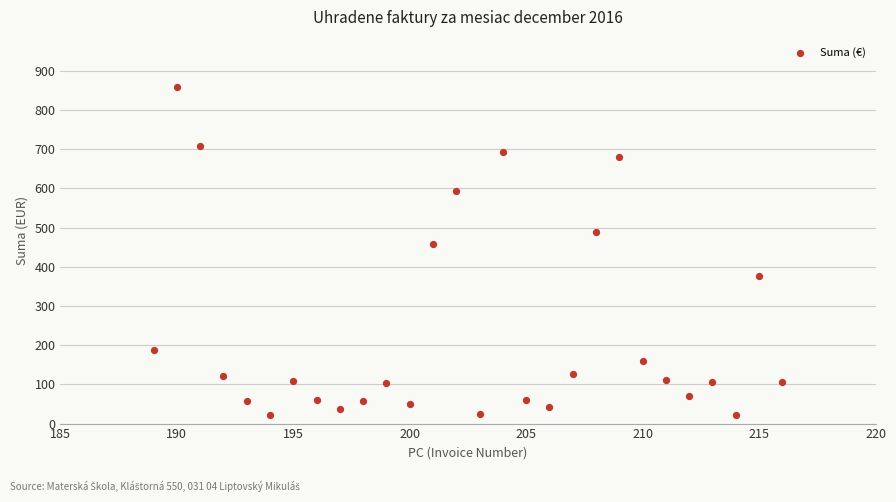

What Y value in the scatter plot is closest to 439?

459.0